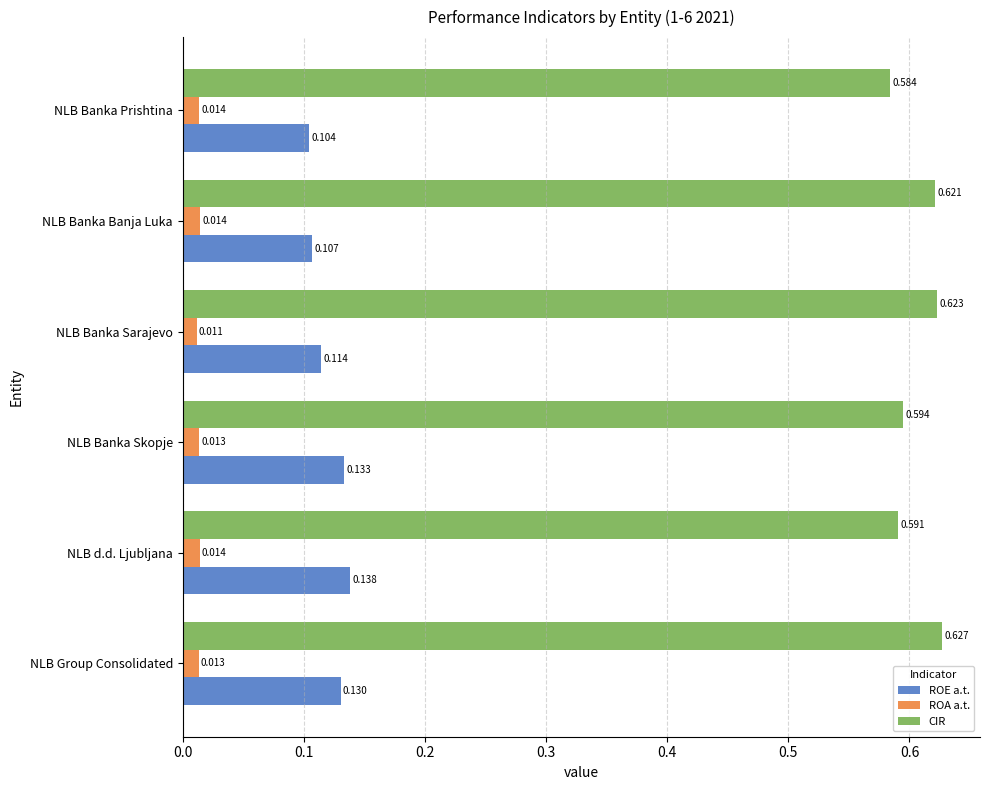

Which series has the largest range (max minus min)?

CIR